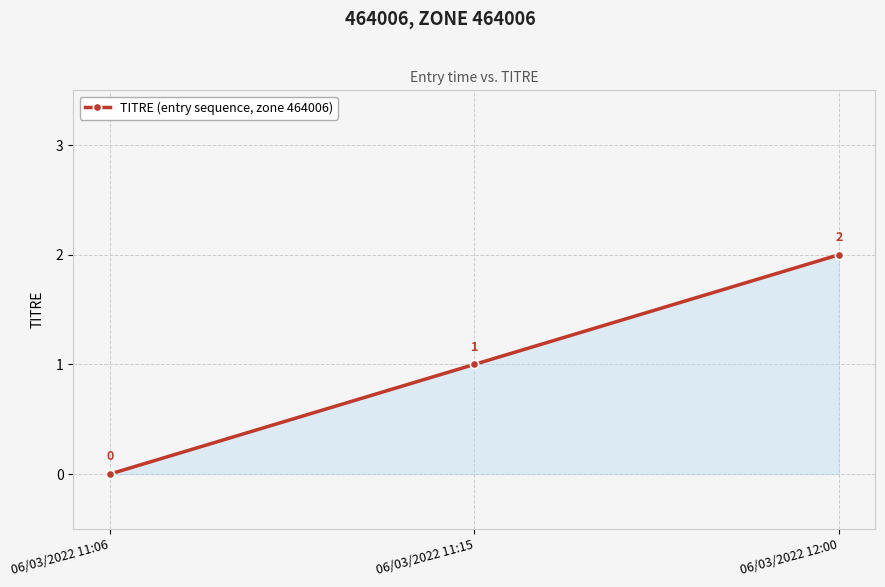

List the labels in order of value, largest first.

06/03/2022 12:00, 06/03/2022 11:15, 06/03/2022 11:06